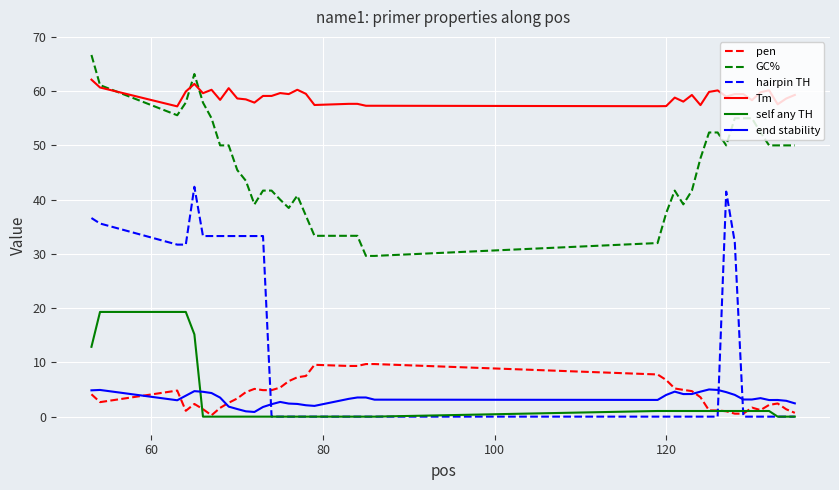

Which series has the widest spread of values?

hairpin TH